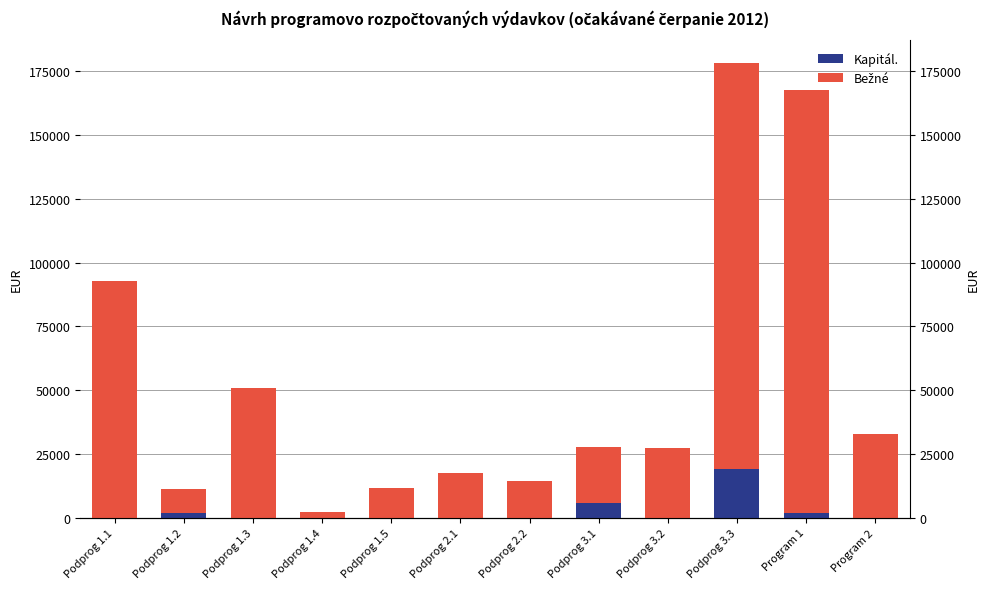

List the series in order of their overall mean, lowest first.

Kapitál., Bežné